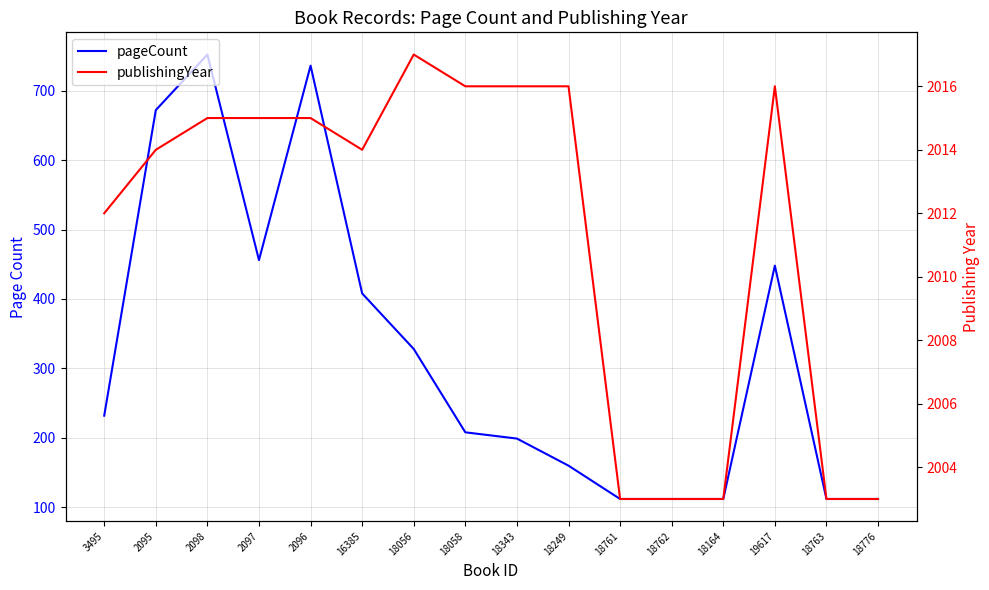

Which series has the largest range (max minus min)?

pageCount